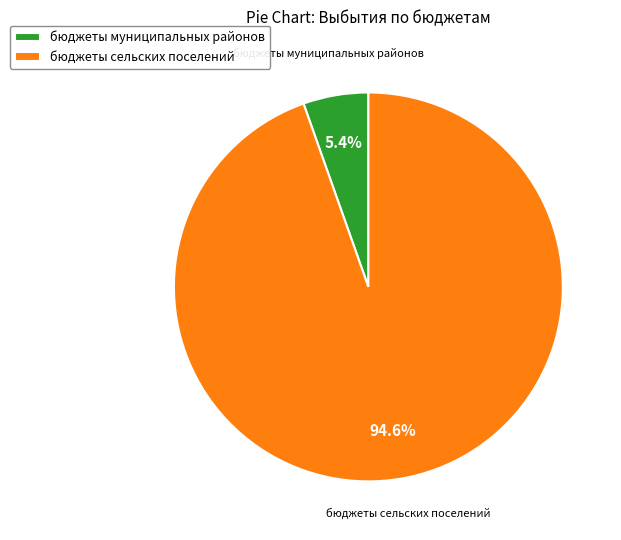

What is the ratio of the value at бюджеты муниципальных районов to the value at бюджеты сельских поселений?

0.1